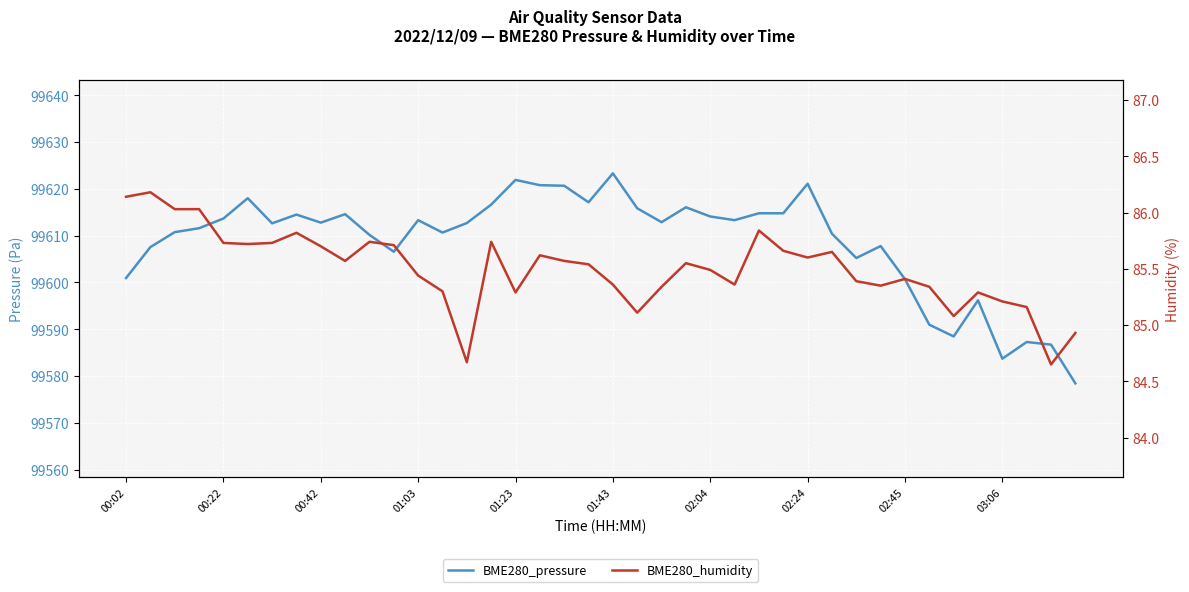

How many values in the BME280_pressure series exceed 99612?

22